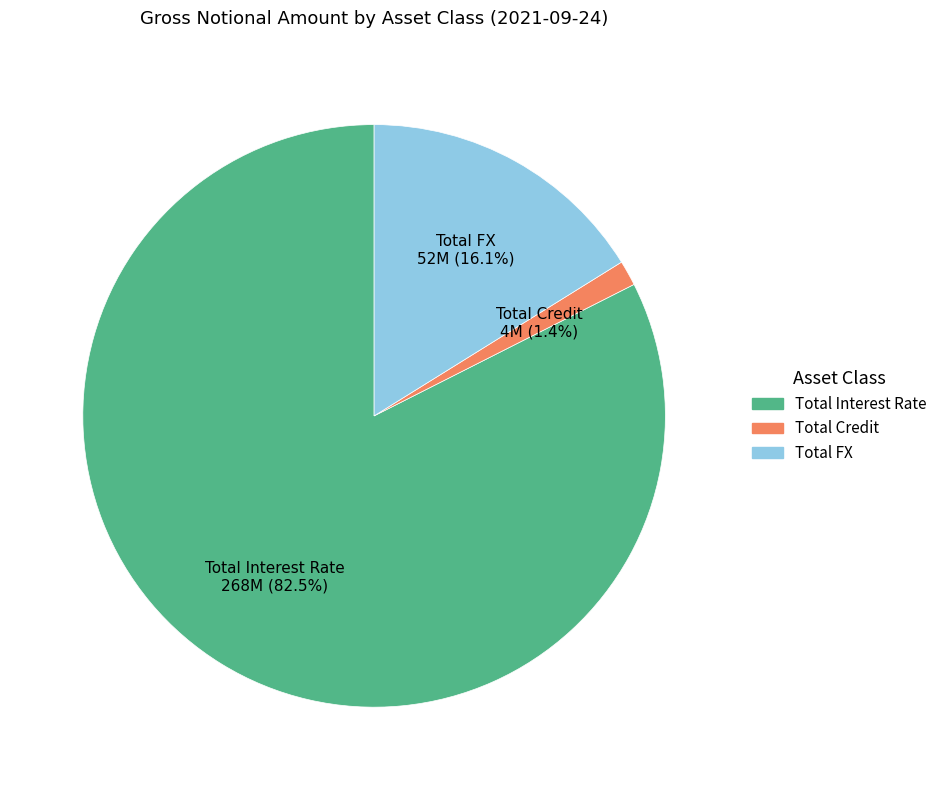

Is Total Credit the majority of the pie?

No